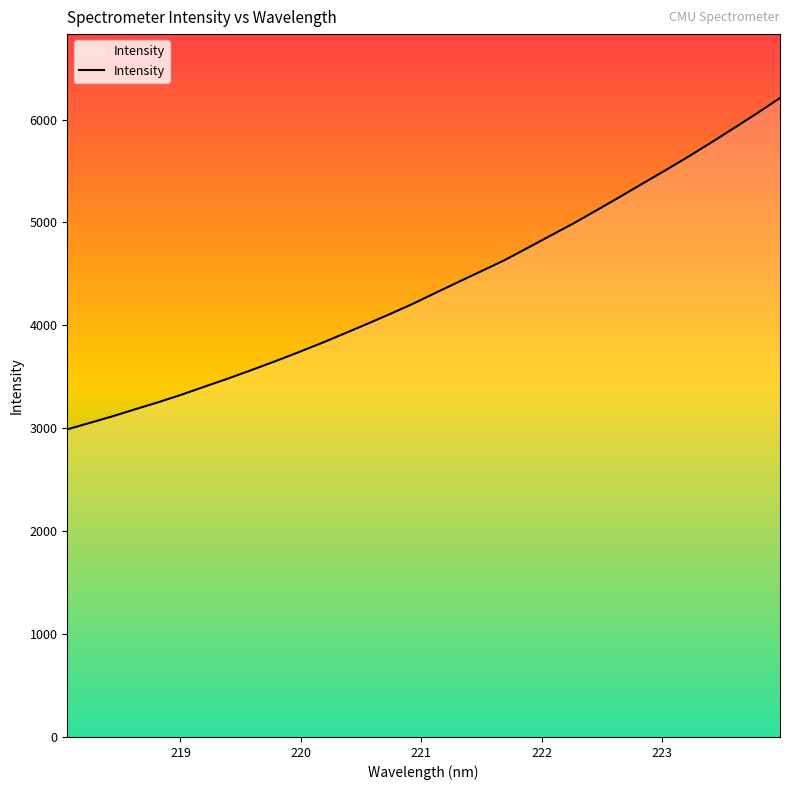

What is the minimum value shown in the chart?

2989.6